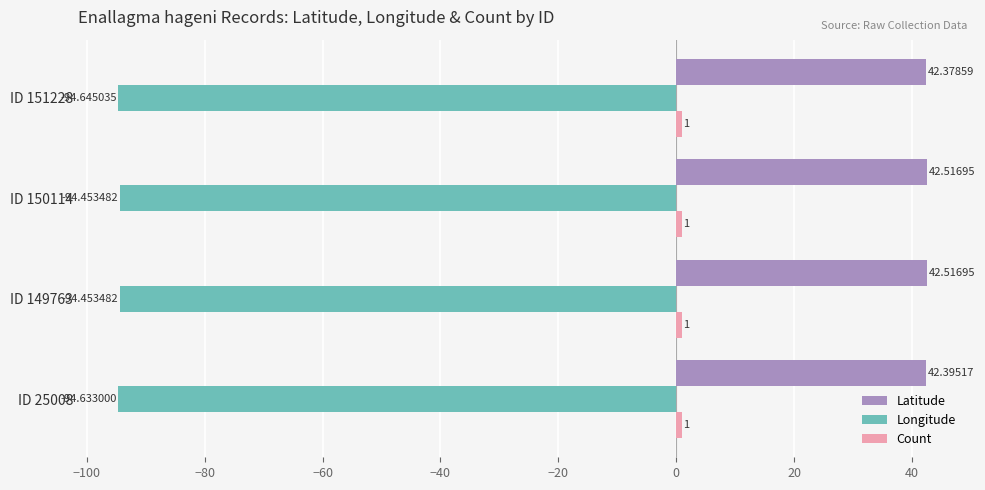

Is the value of Longitude at ID 151228 greater than the value of Latitude at ID 149763?

No